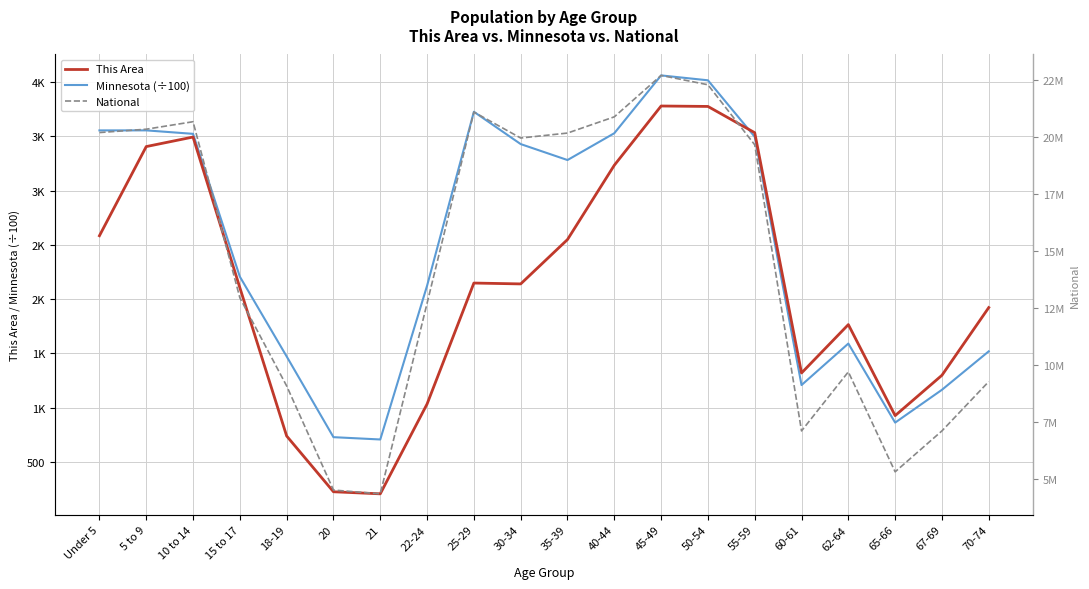

How many data points in Minnesota (÷100) are less than 3281?

10